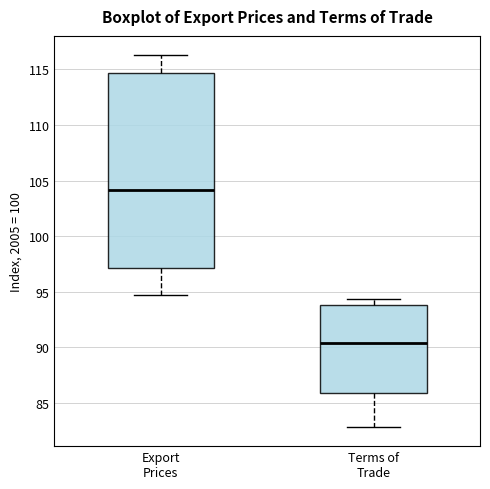

Where does the median line of the box for Export Prices sit on the y-axis? The values are not printed on the chart, so give them approximately, as read against the axis.

104.0